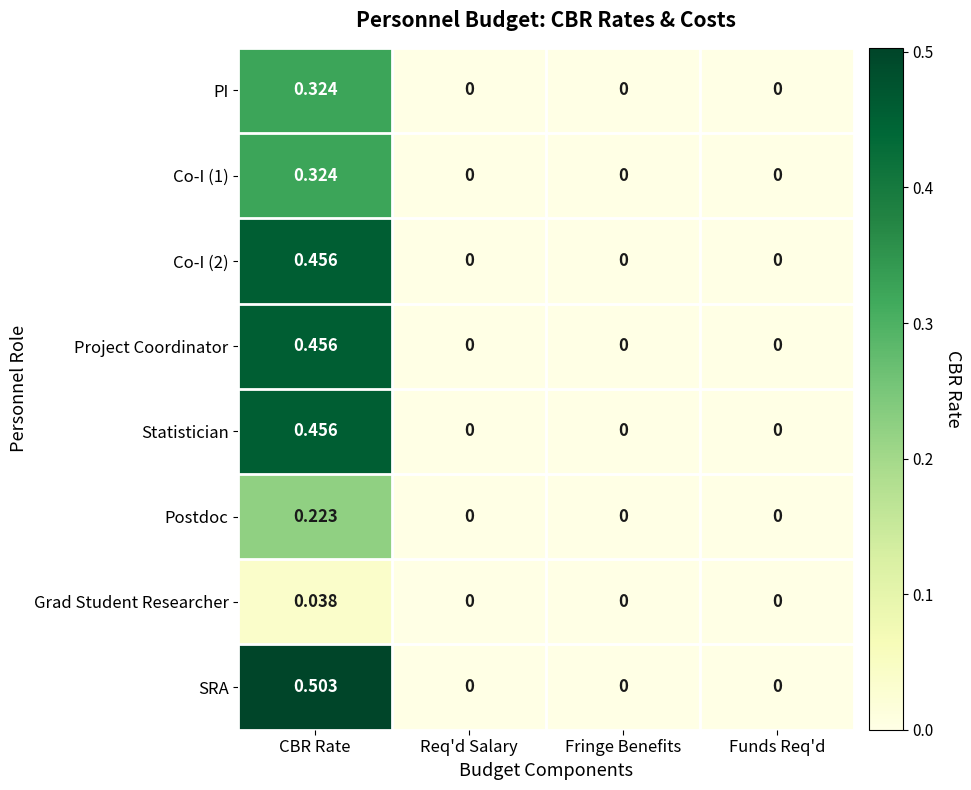

Which series has the largest range (max minus min)?

SRA